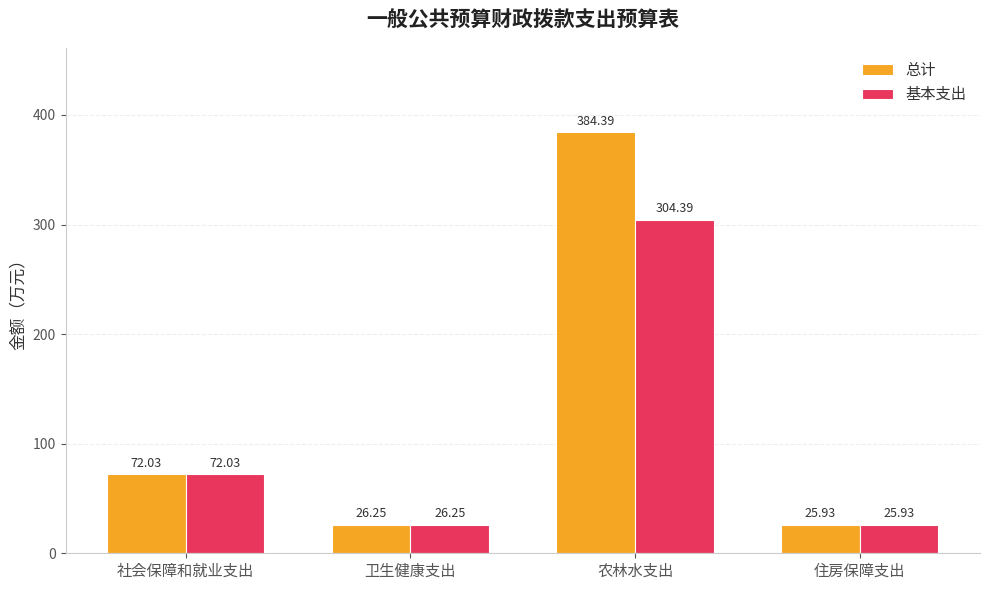

What is the difference between the second highest and second lowest values in the 基本支出 series?

45.8